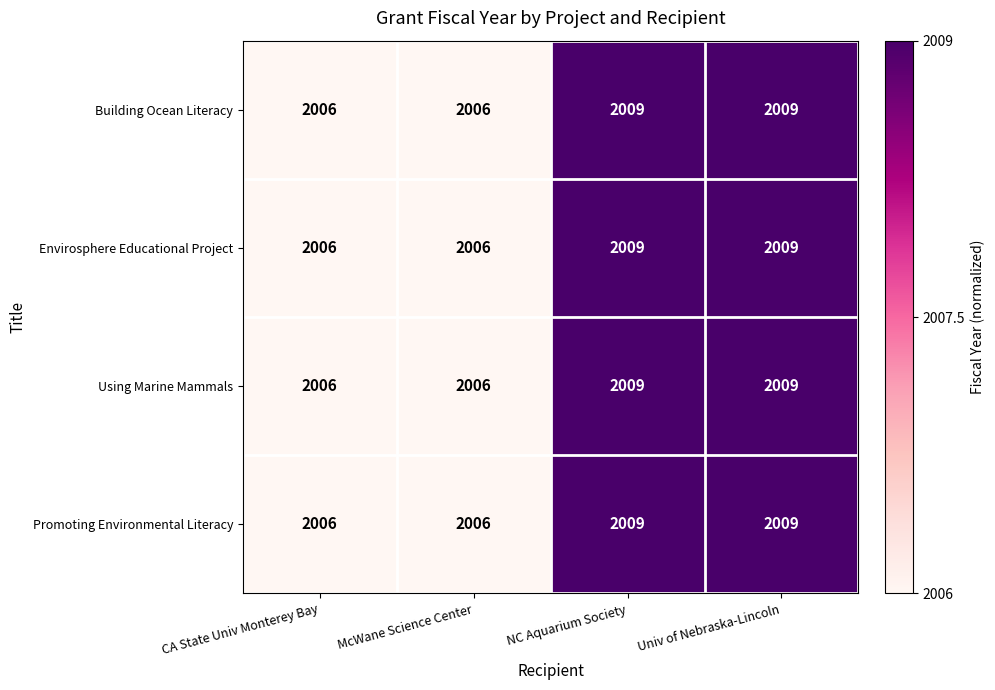

The Using Marine Mammals series shows 800 at CA State Univ Monterey Bay. True or false?

False